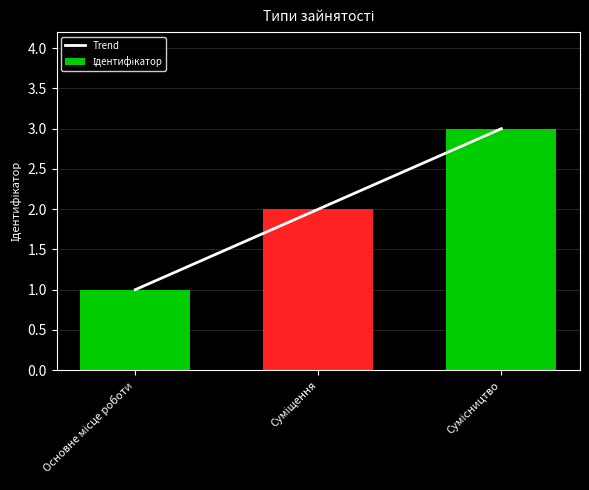

What is the difference between the Ідентифікатор values at Сумісництво and Основне місце роботи?

2